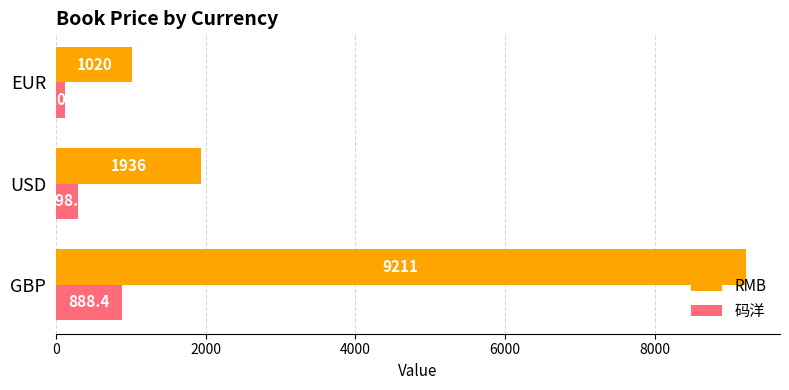

List the labels in order of RMB value, smallest first.

EUR, USD, GBP